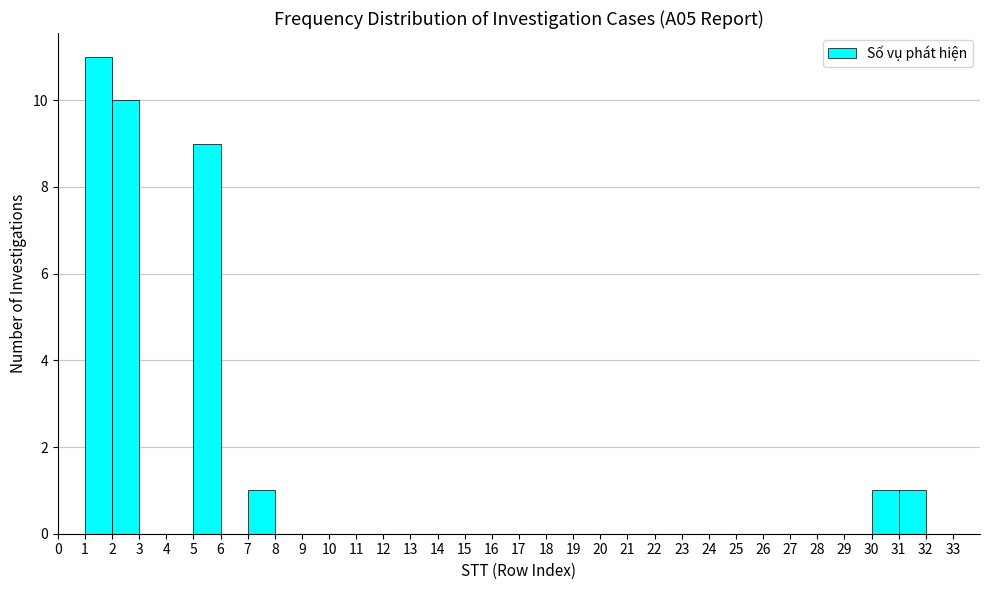

Reading left to right, list every bar in this chart as the range it spans on the x-axis followed by its height. The values are not printed on the chart, so give them approximately, as read against the axis.

0 to 1: 0
1 to 2: 11
2 to 3: 10
3 to 4: 0
4 to 5: 0
5 to 6: 9
6 to 7: 0
7 to 8: 1
8 to 9: 0
9 to 10: 0
10 to 11: 0
11 to 12: 0
12 to 13: 0
13 to 14: 0
14 to 15: 0
15 to 16: 0
16 to 17: 0
17 to 18: 0
18 to 19: 0
19 to 20: 0
20 to 21: 0
21 to 22: 0
22 to 23: 0
23 to 24: 0
24 to 25: 0
25 to 26: 0
26 to 27: 0
27 to 28: 0
28 to 29: 0
29 to 30: 0
30 to 31: 1
31 to 32: 1
32 to 33: 0
33 to 34: 0